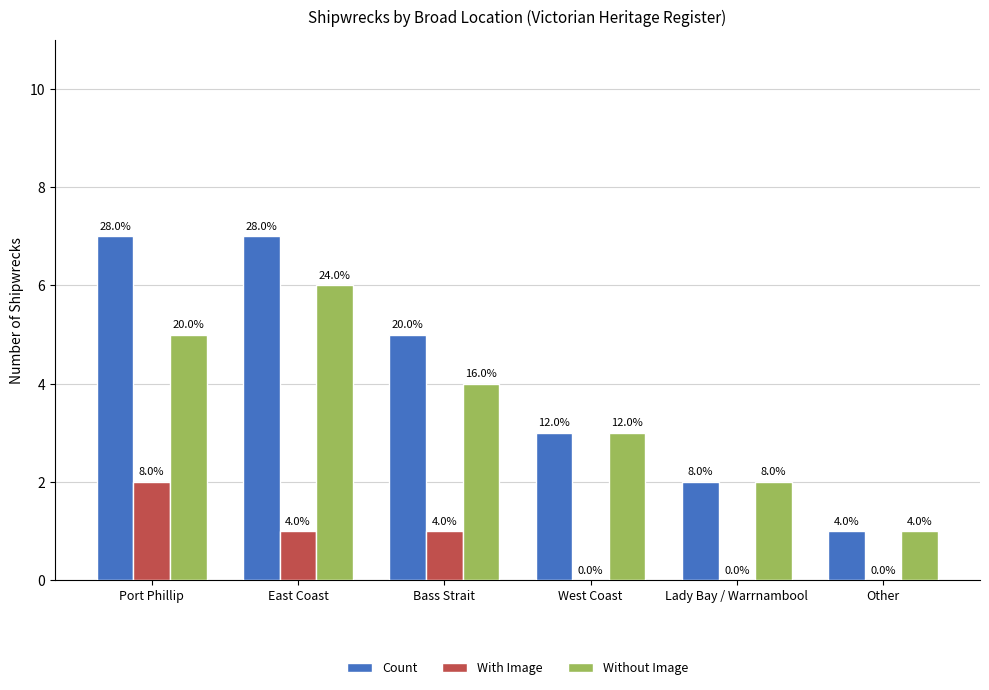

What is the sum of the Count values at Bass Strait and Other?

6